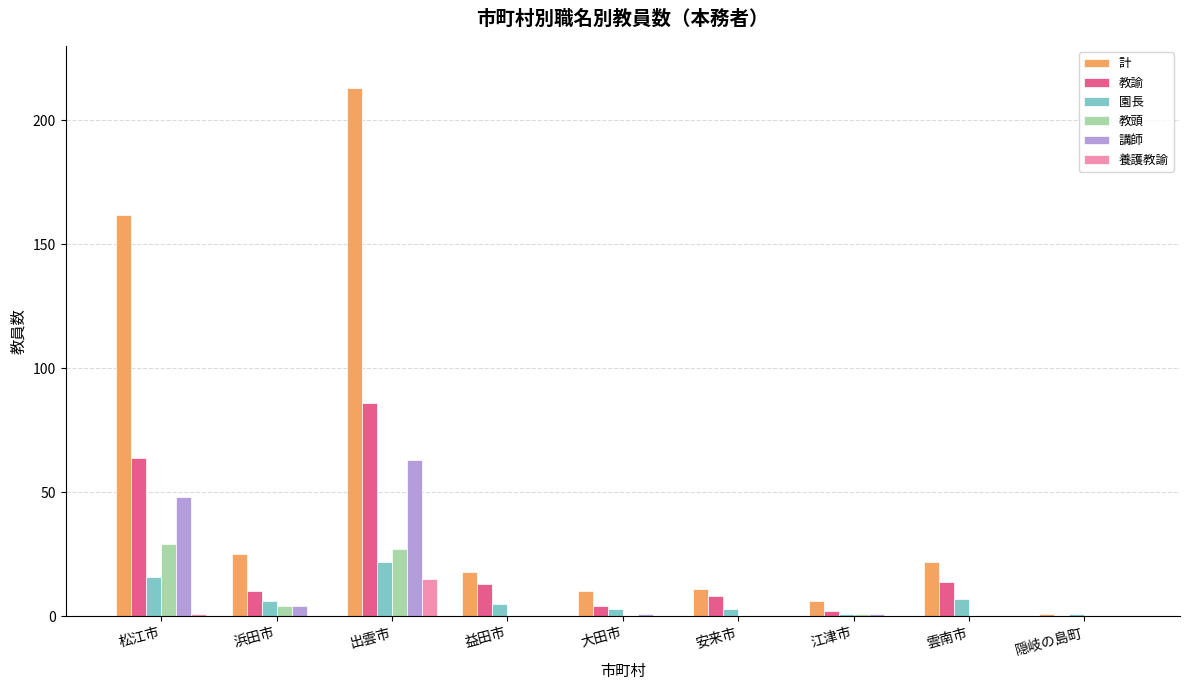

Which series changed the most between 松江市 and 安来市?

計